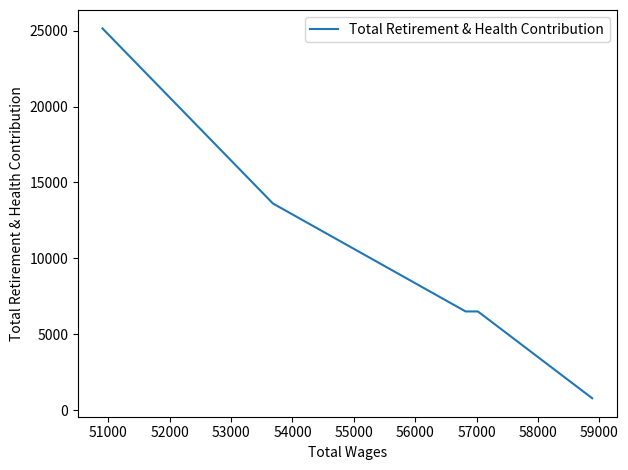

What is the sum of all values?

52573